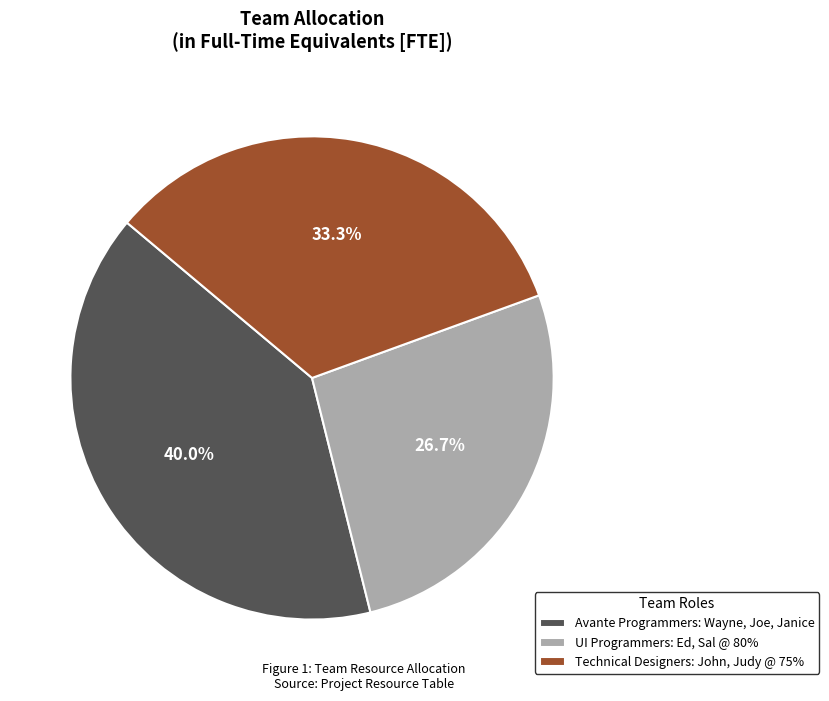

How many slices are in this pie chart?

3